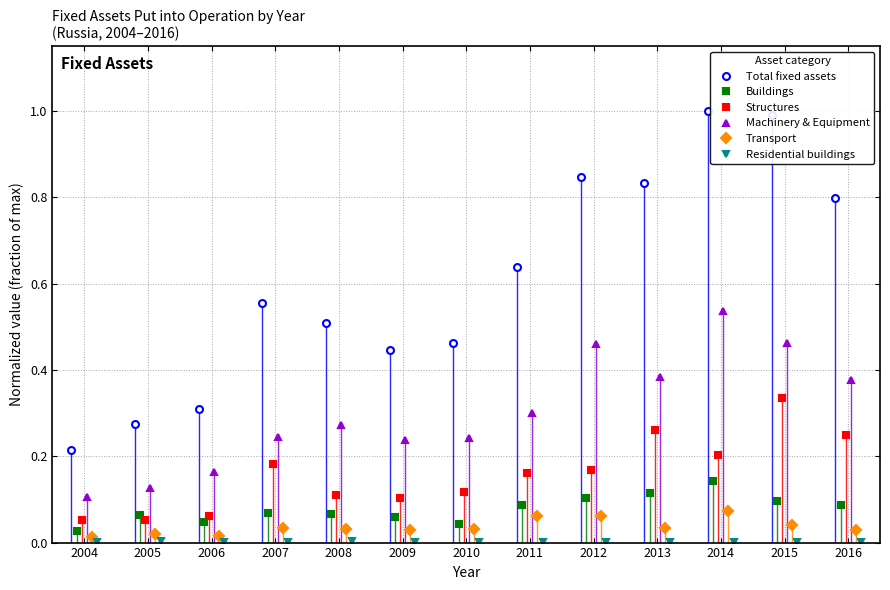

What is the sum of all Transport values?

0.5